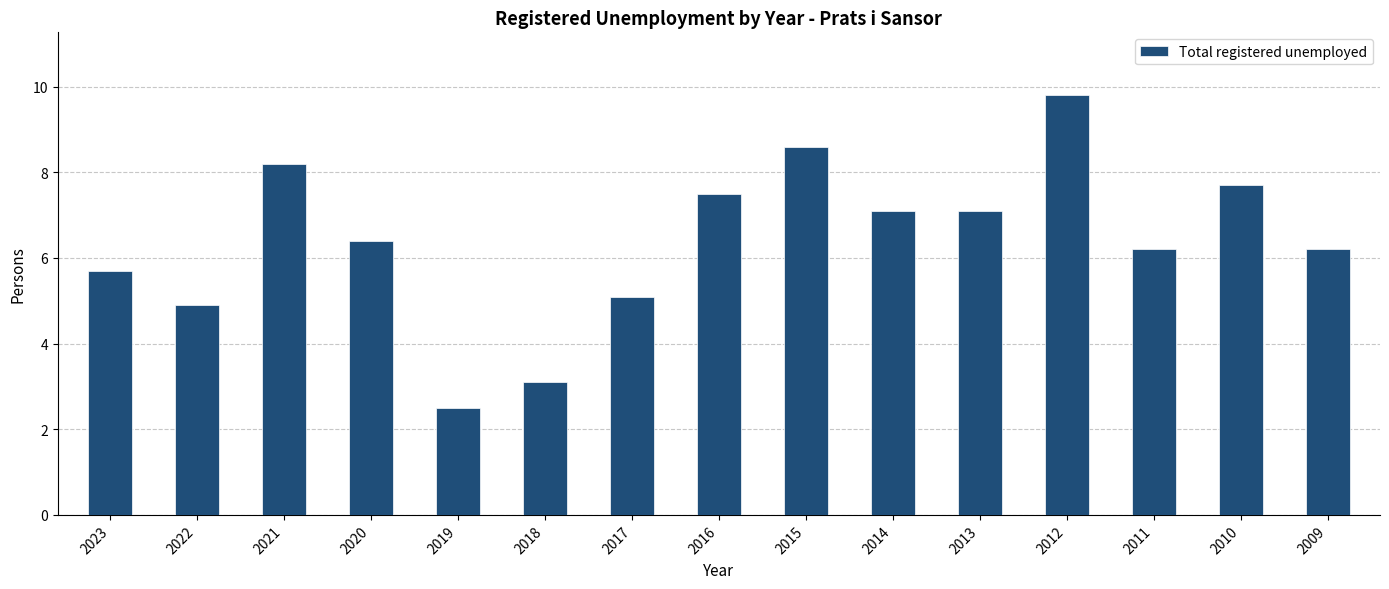

What is the difference between the values at 2013 and 2018?

4.0